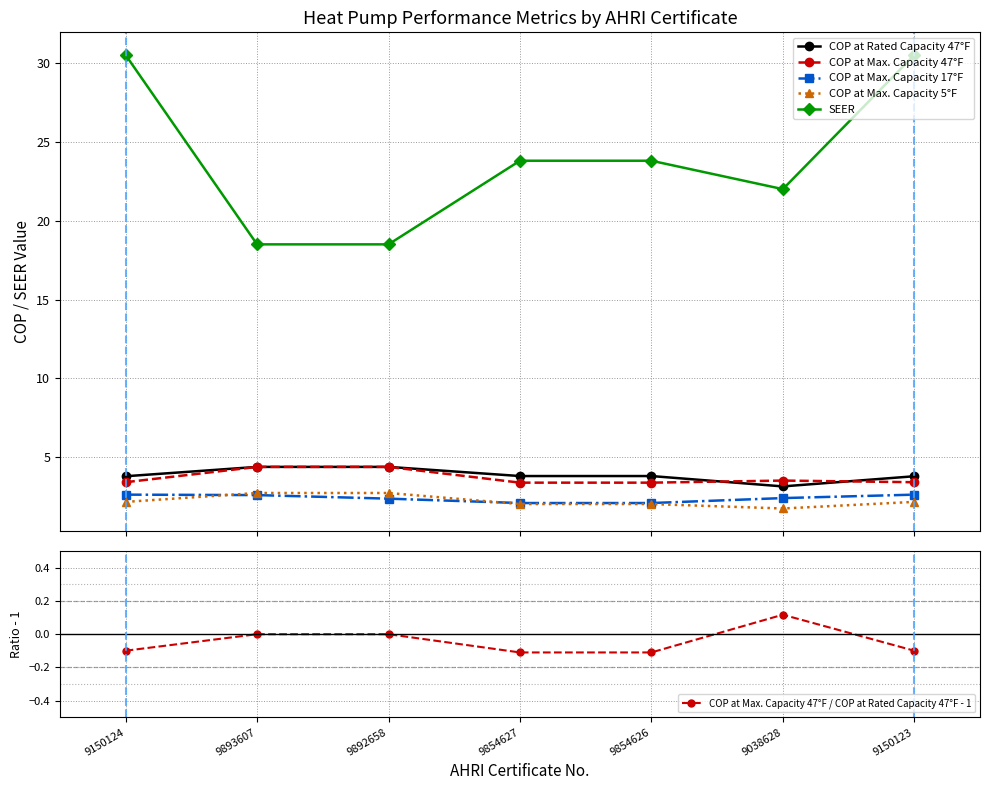

What is the difference between the SEER values at 9150123 and 9892658?

12.0